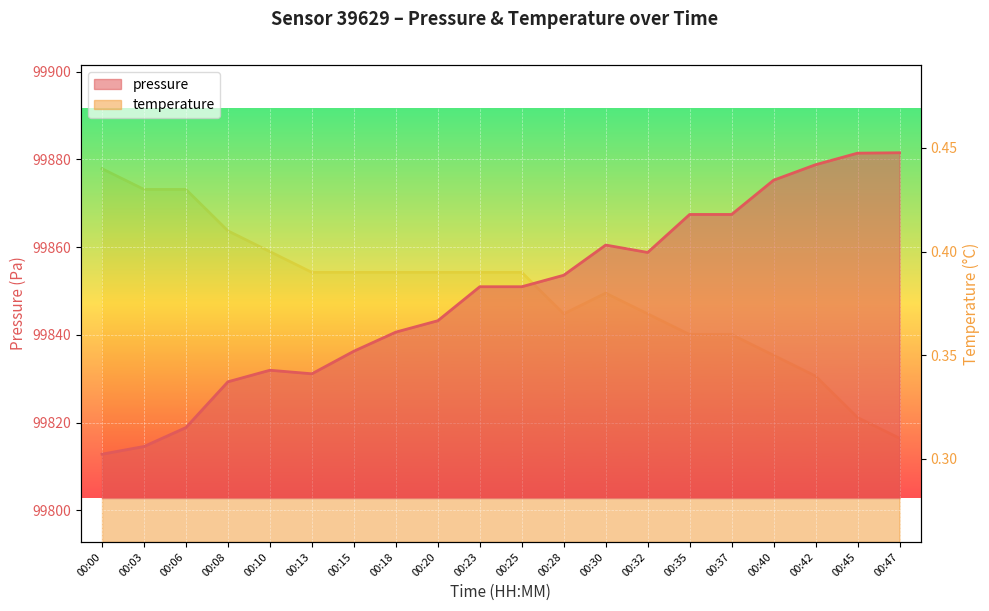

Which series has the largest total across all categories?

pressure